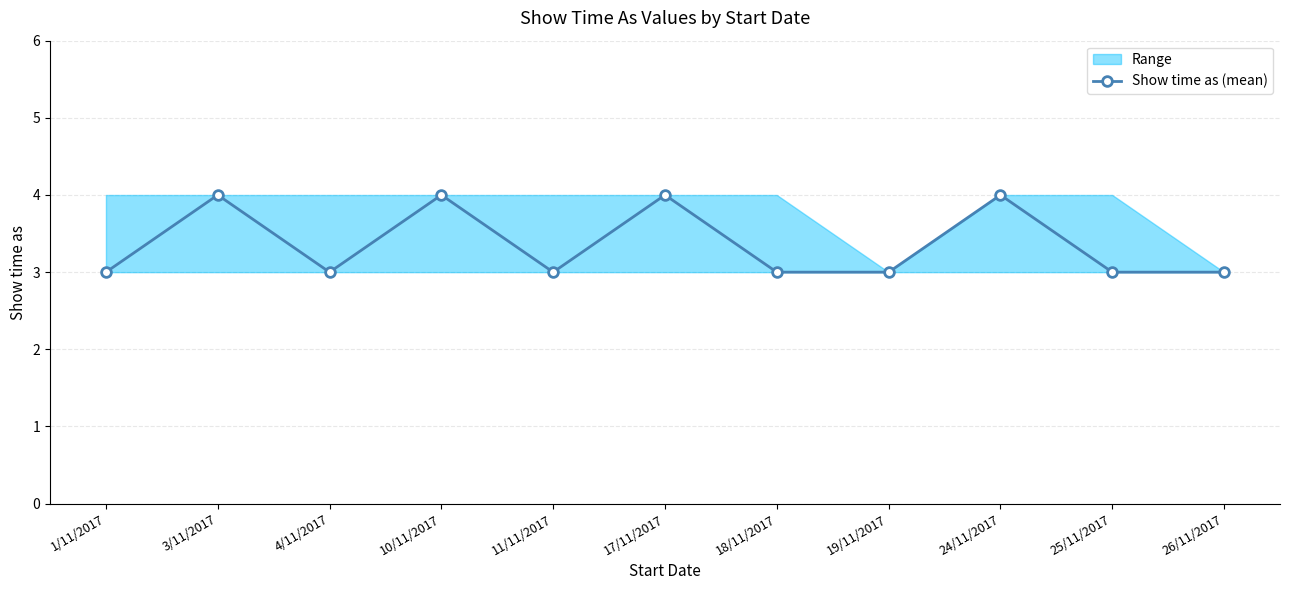

Reading left to right, transcribe all the data shown in this chart.

1/11/2017=3	3/11/2017=4	4/11/2017=3	10/11/2017=4	11/11/2017=3	17/11/2017=4	18/11/2017=3	19/11/2017=3	24/11/2017=4	25/11/2017=3	26/11/2017=3